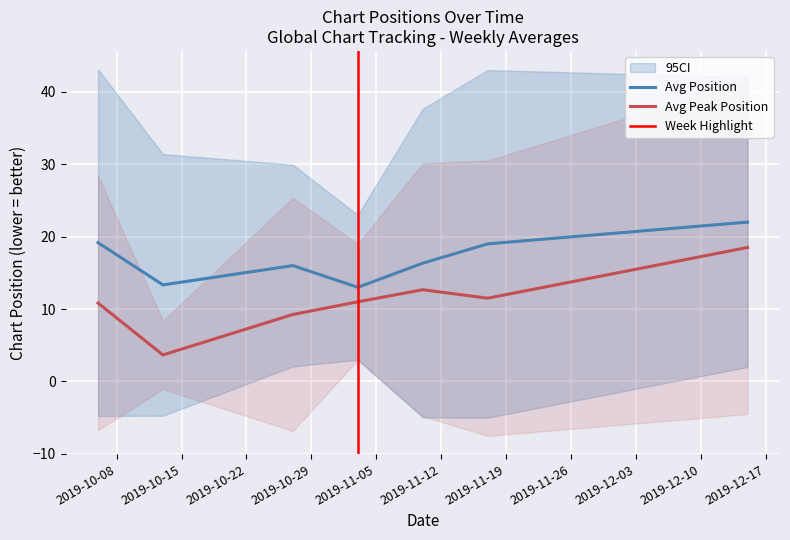

True or false: Avg Position and Avg Peak Position intersect in this chart.

False